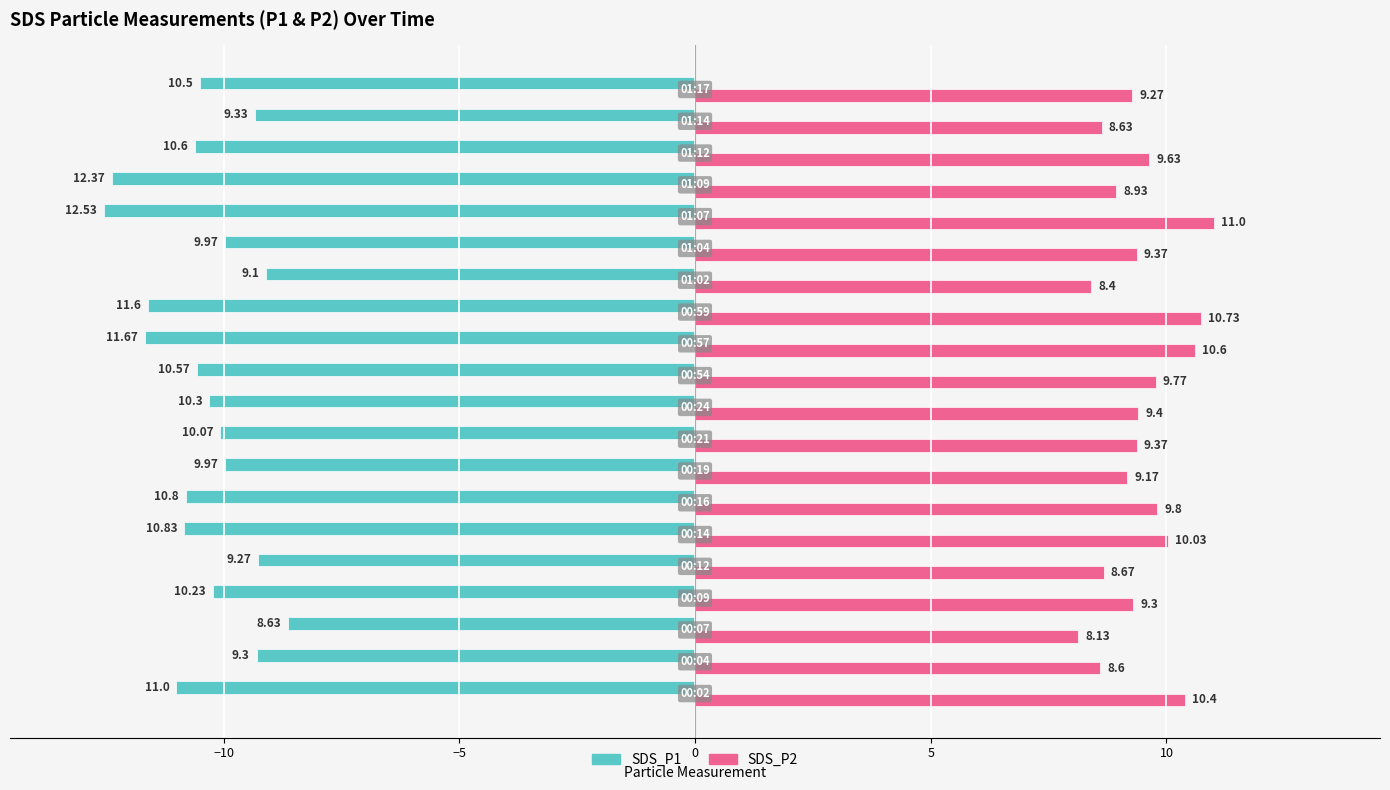

List the series in order of their peak value, lowest first.

SDS_P1, SDS_P2